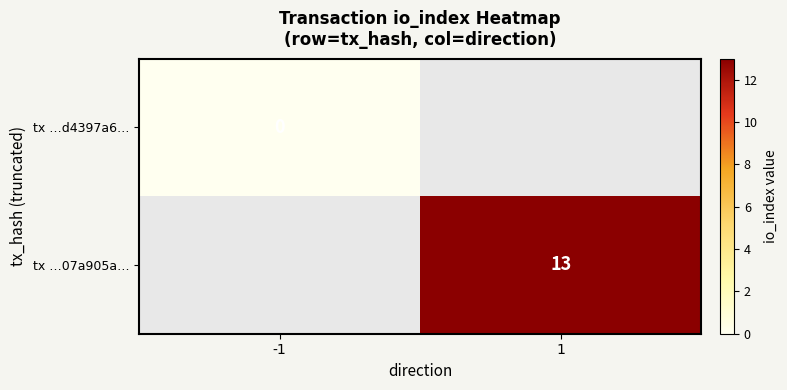

The tx …07a905a… series shows 3 at 1. True or false?

False